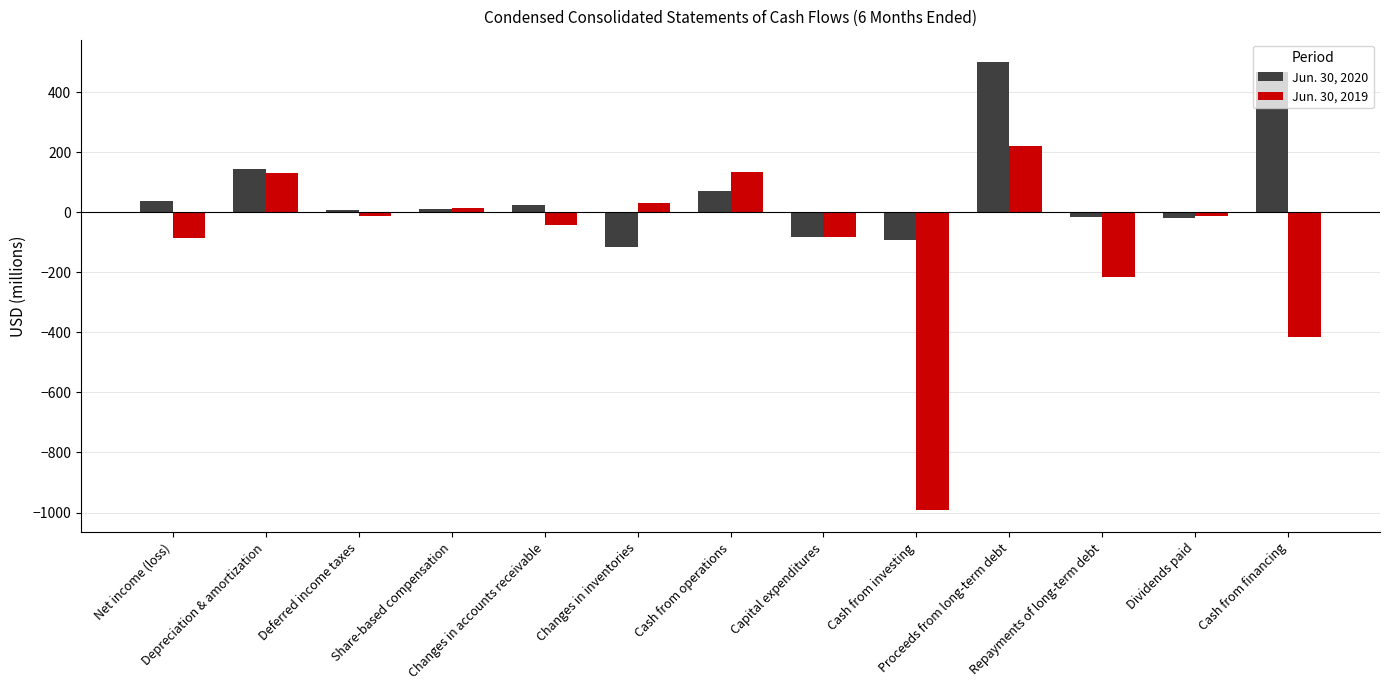

What is the sum of all Jun. 30, 2019 values?

-1328